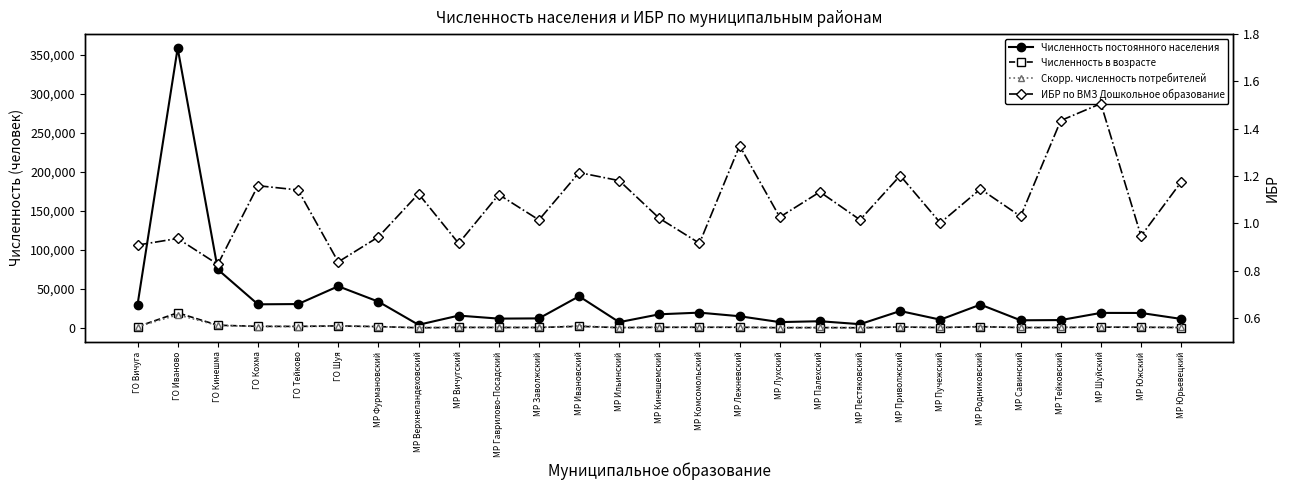

How many data points in Численность в возрасте are less than 768?

13